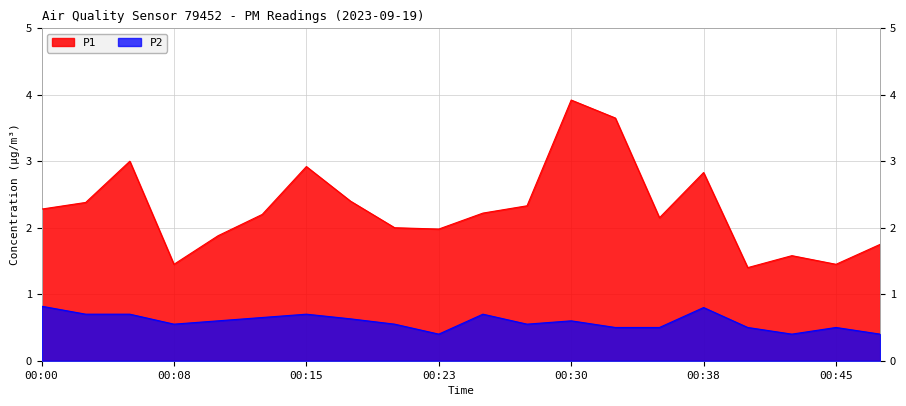

True or false: P2 and P1 intersect in this chart.

False